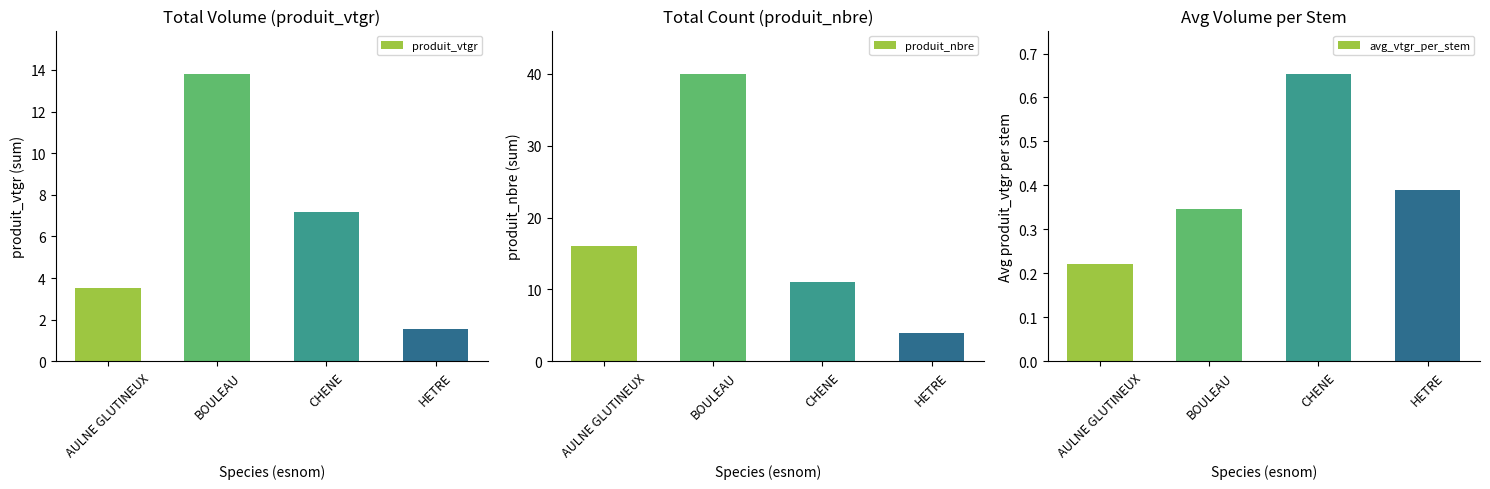

At which label does avg_vtgr_per_stem reach its minimum?

AULNE GLUTINEUX